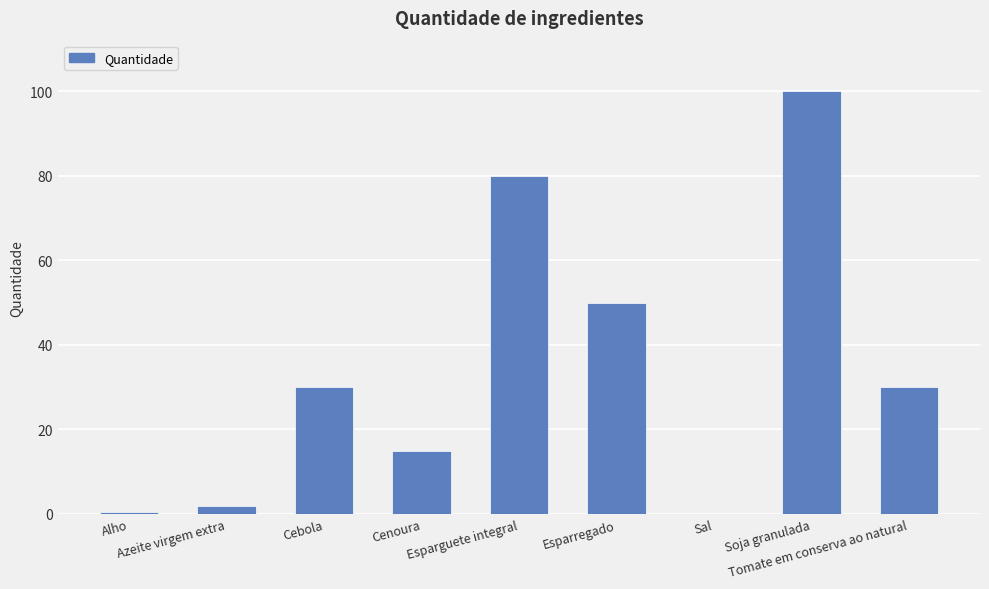

What is the sum of all values?

307.6